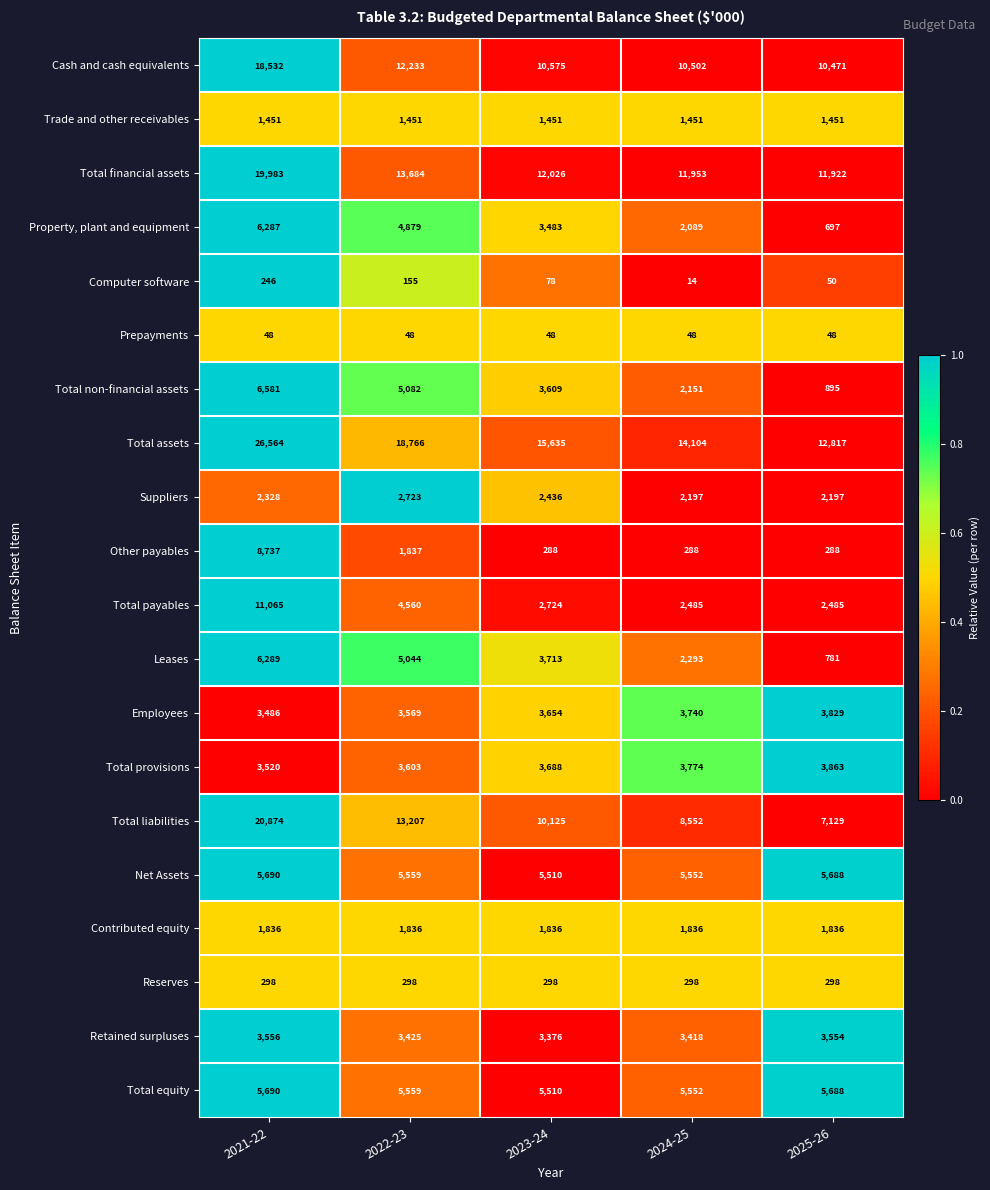

True or false: Net Assets has a value of 1373 at 2023-24.

False